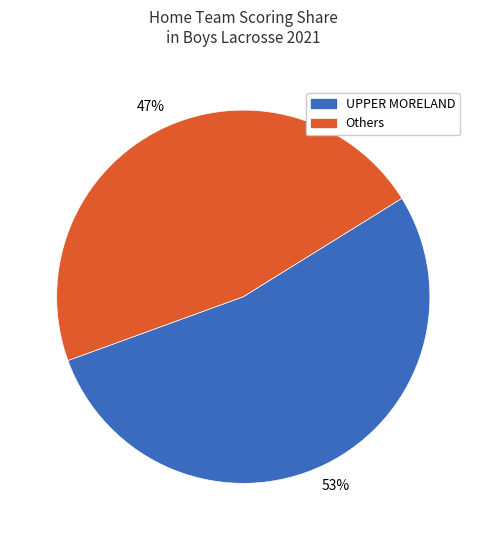

To the nearest percent, what is the average slice percentage?

50%